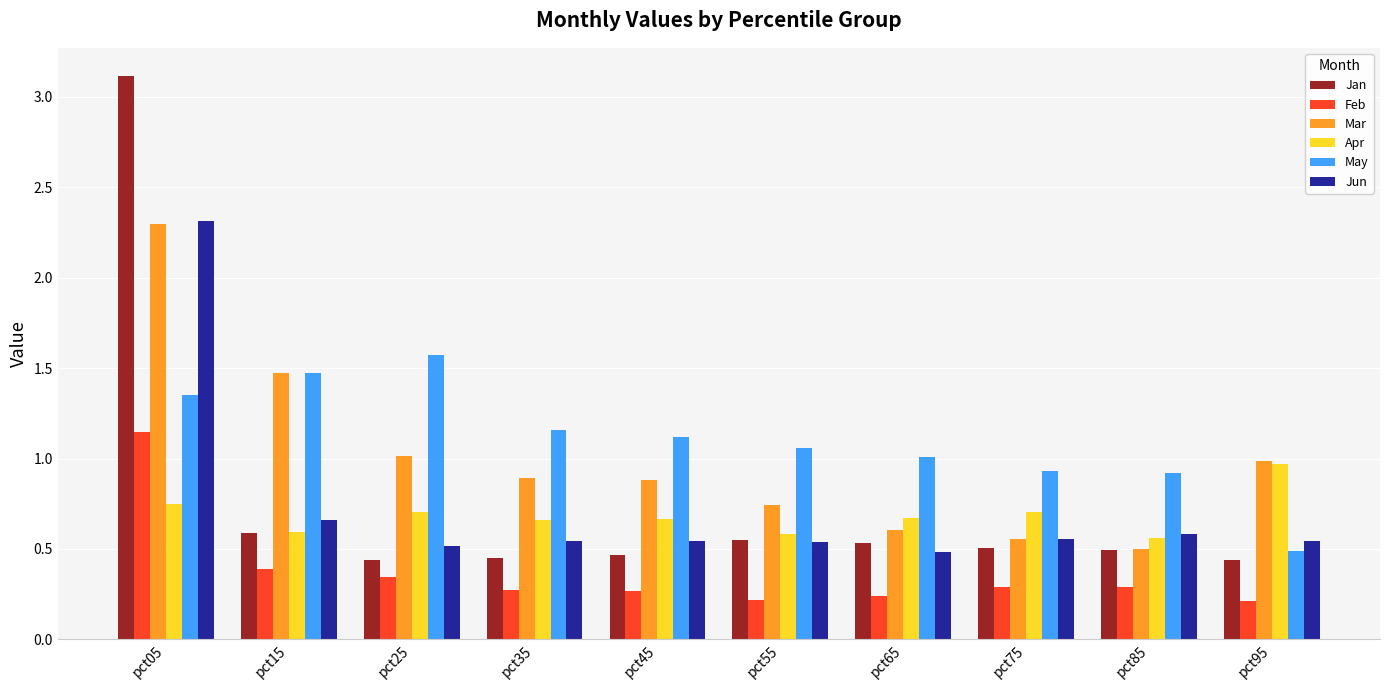

What is the maximum value for Mar?

2.3